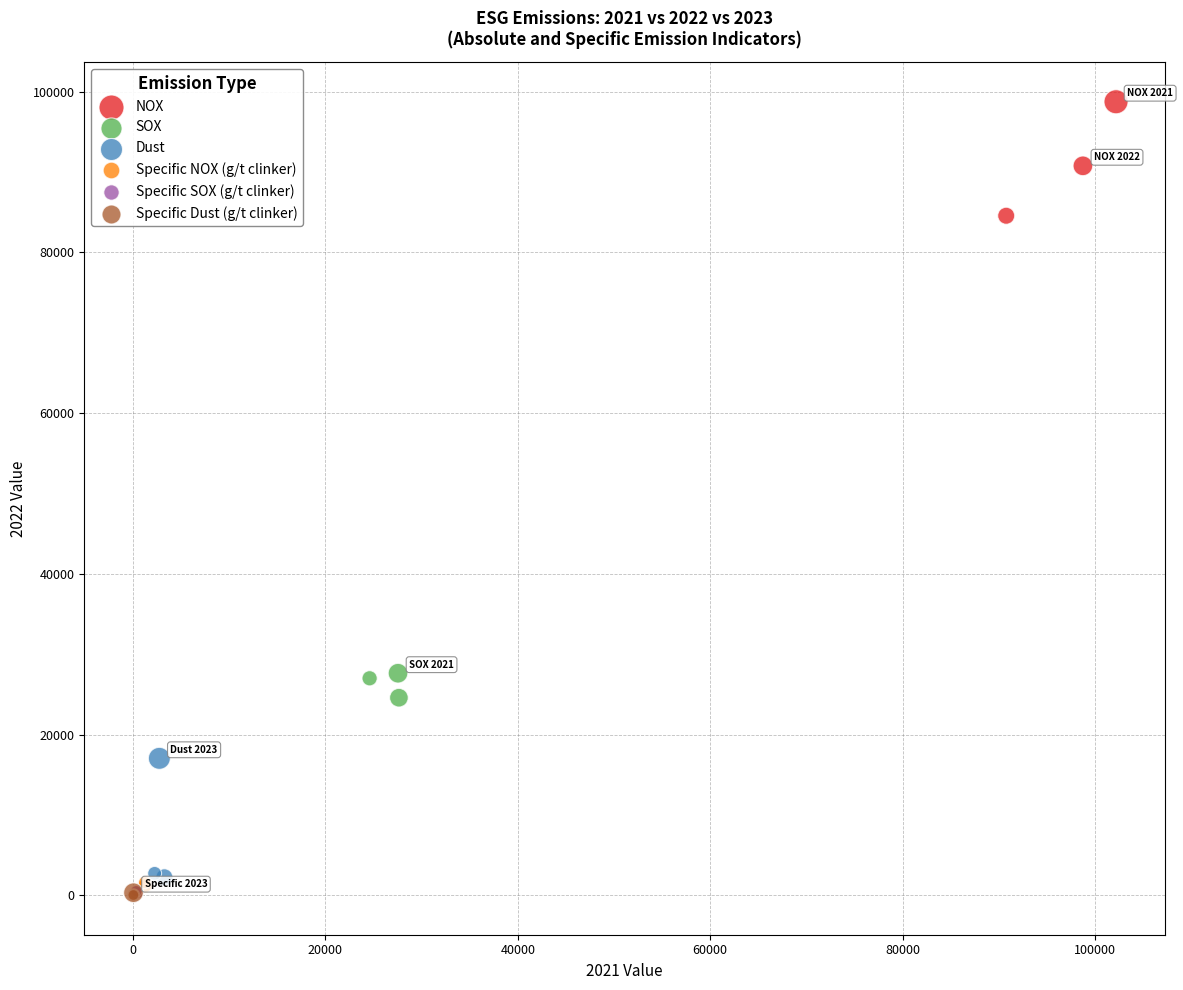

Which series contains the highest Y value?

NOX